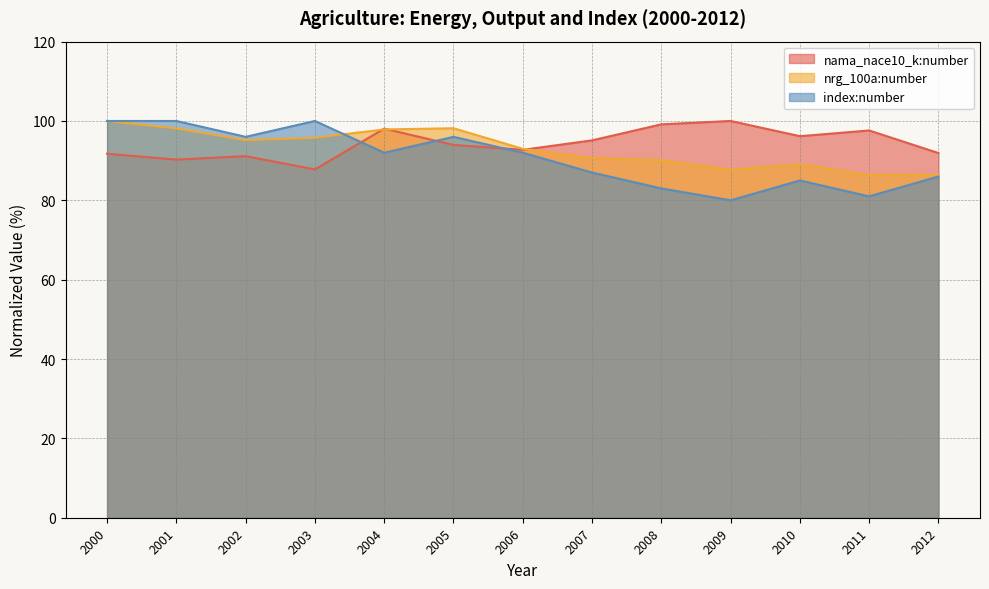

Which series has the widest spread of values?

index:number